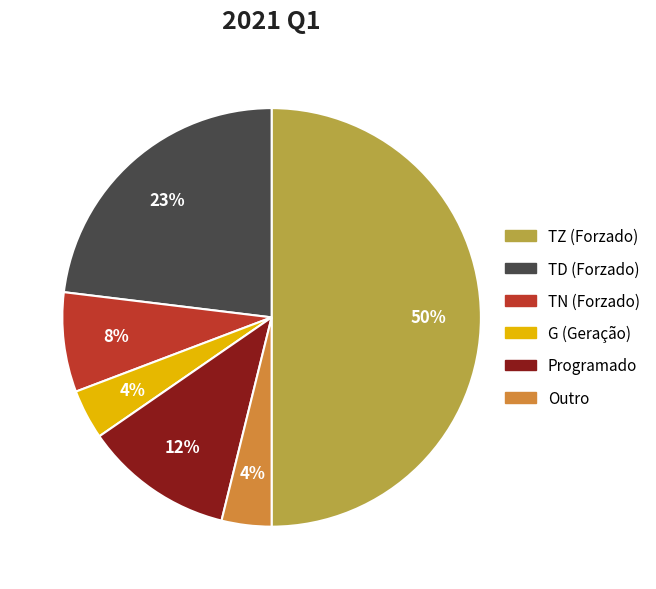

Combined, do TD (Forzado) and Programado account for over 50%?

No